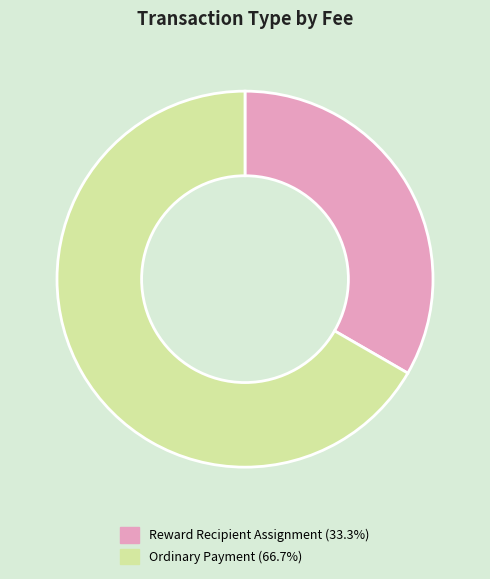

How many segments does this pie chart have?

2